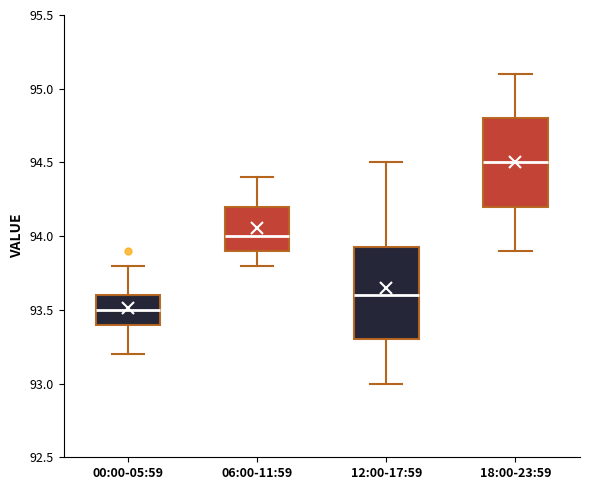

Where does the upper whisker of the box for 06:00-11:59 end on the y-axis? The values are not printed on the chart, so give them approximately, as read against the axis.

94.40